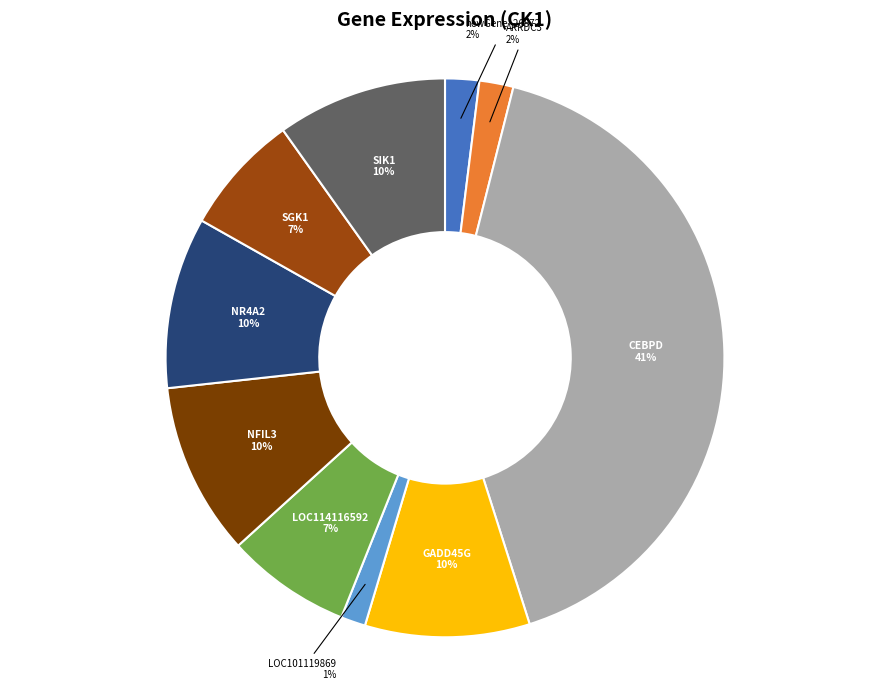

How many slices are in this pie chart?

10